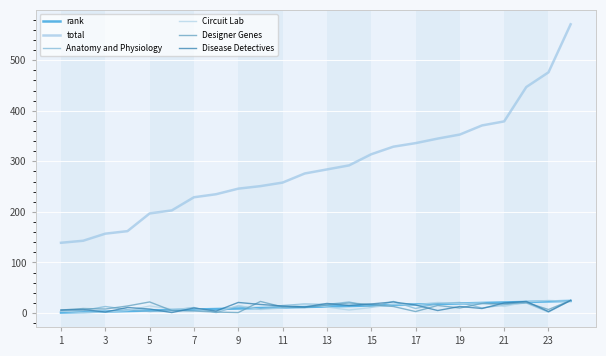

At how many categories does at least one series exceed 282?

12